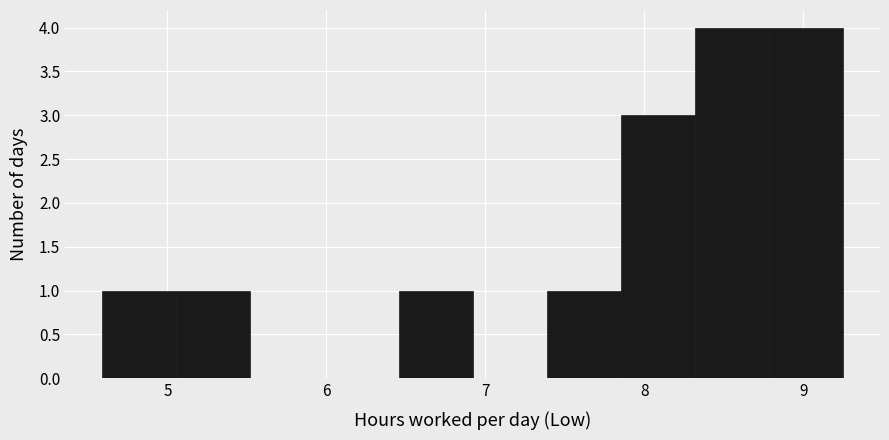

Reading left to right, list every bar in this chart as the range it spans on the x-axis followed by its height. Neither the bar edges nor the heights are printed on the chart, so give them approximately, as read against the axes.

4.6 to 5.1: 1
5.1 to 5.5: 1
5.5 to 6.0: 0
6.0 to 6.5: 0
6.5 to 6.9: 1
6.9 to 7.4: 0
7.4 to 7.9: 1
7.9 to 8.3: 3
8.3 to 8.8: 4
8.8 to 9.3: 4